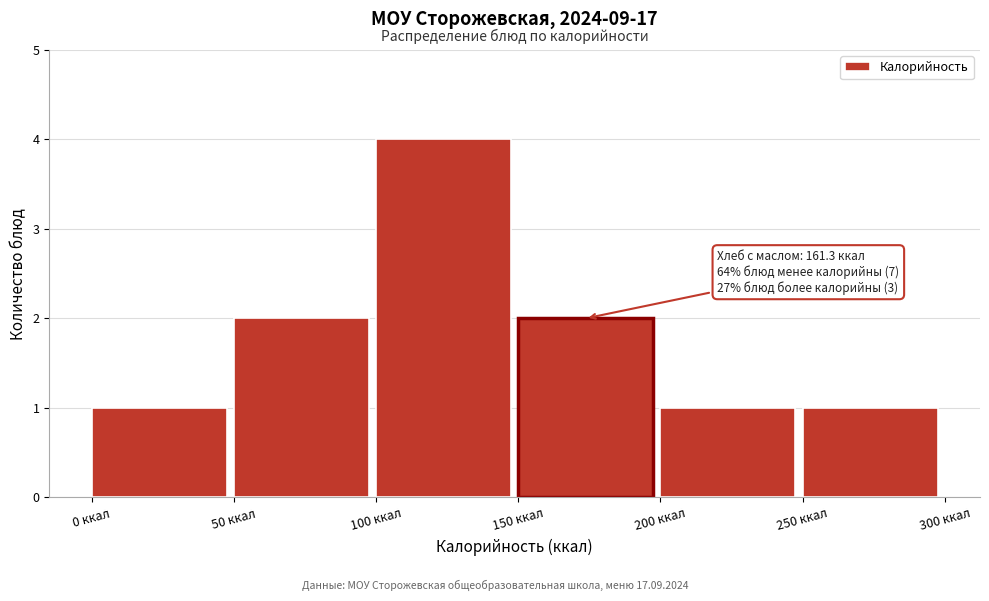

Which range on the x-axis has the tallest bar?

100 to 150